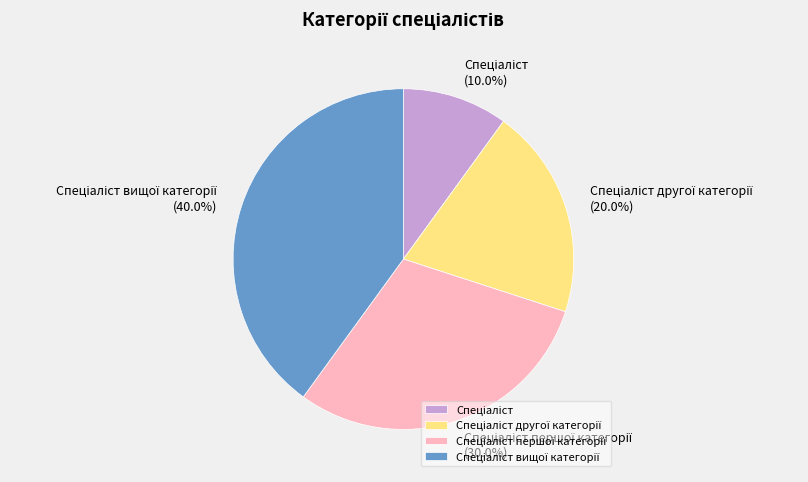

Is there any slice that represents more than half of the pie?

No